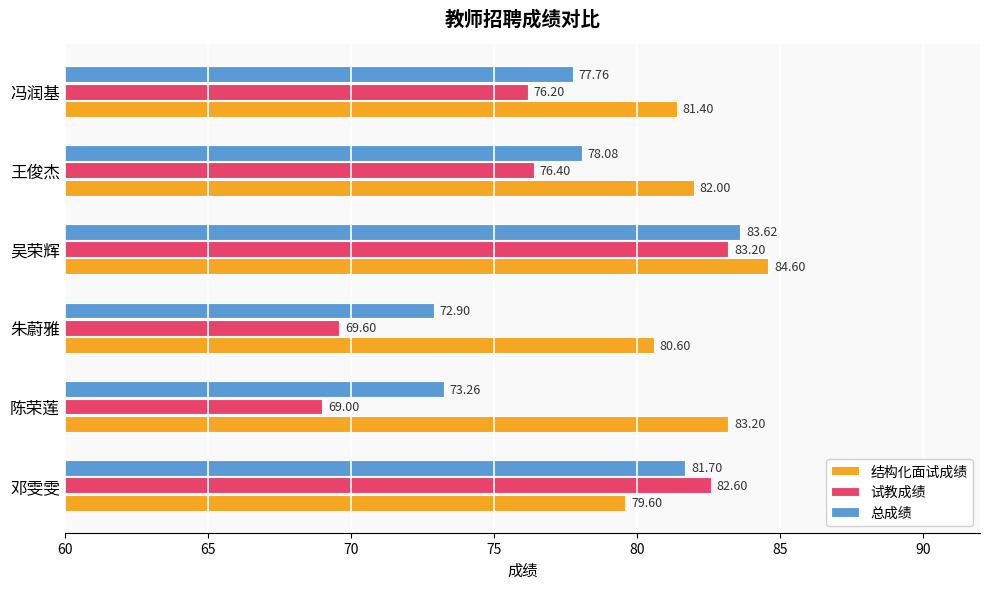

Where is 试教成绩 nearest to the value 76?

冯润基